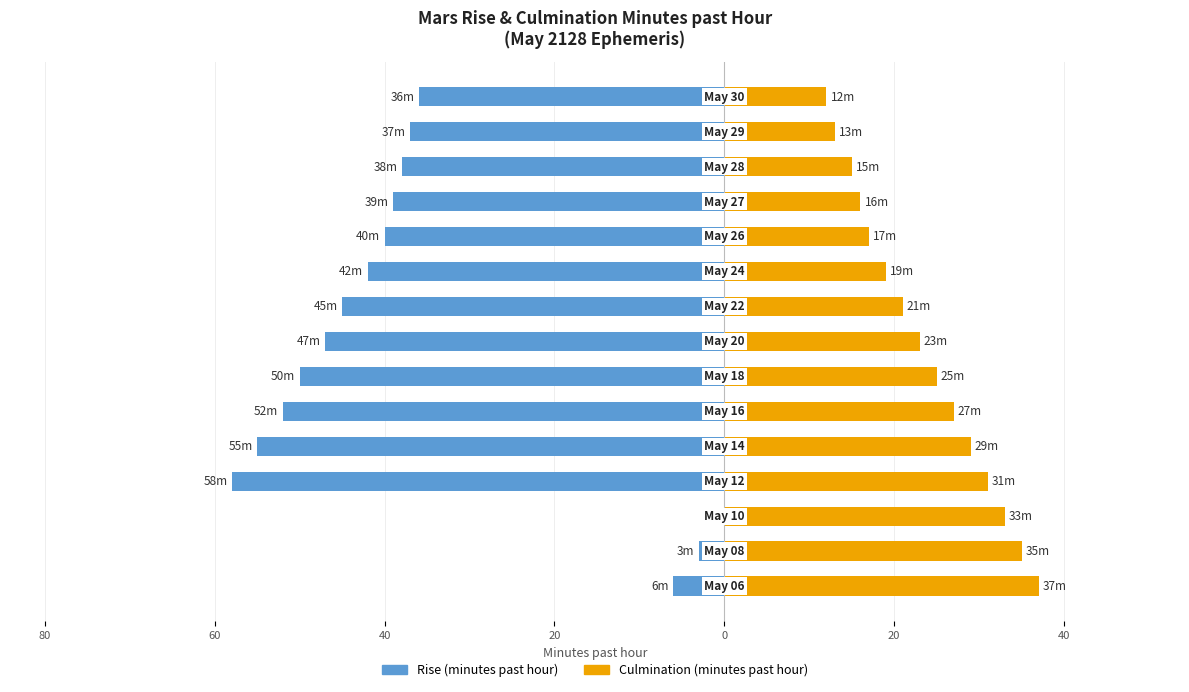

What is the value of the Rise (minutes past hour) bar at the 5th from the left?

-55